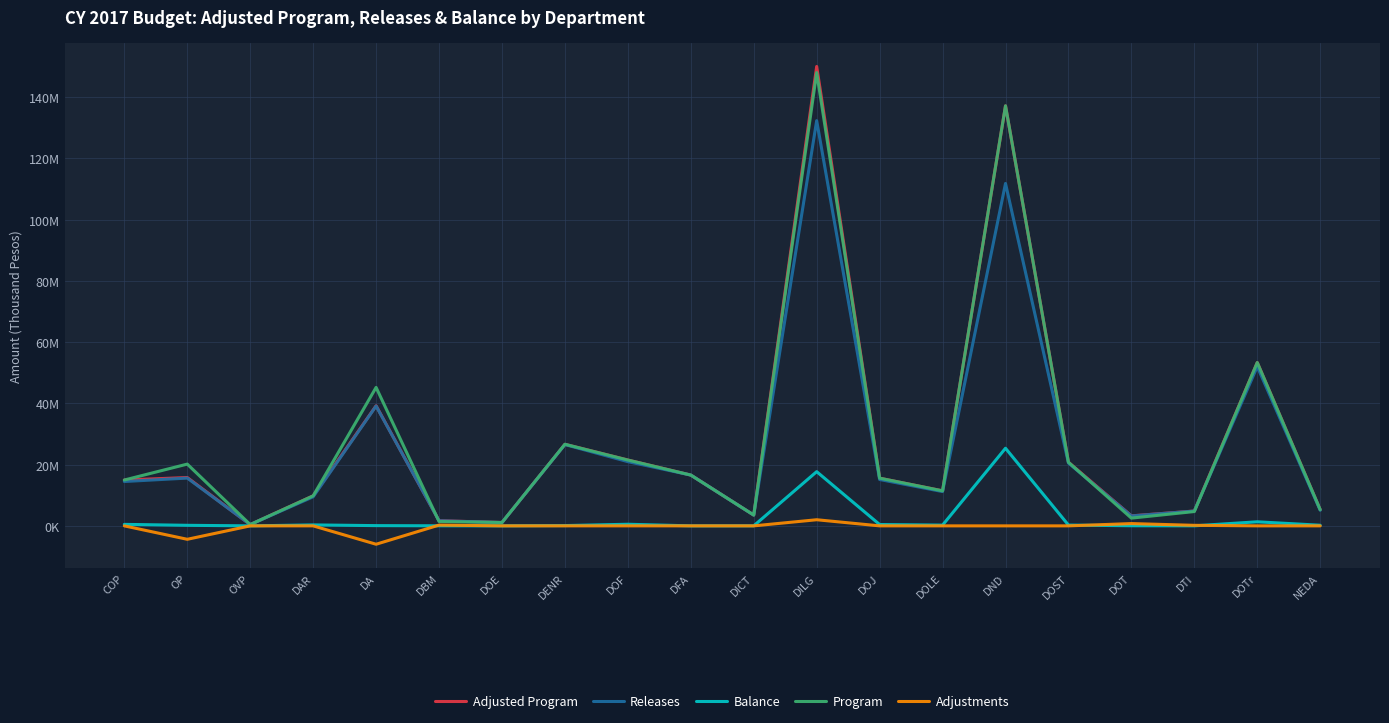

At which category does Adjustments reach its first local valley?

OP